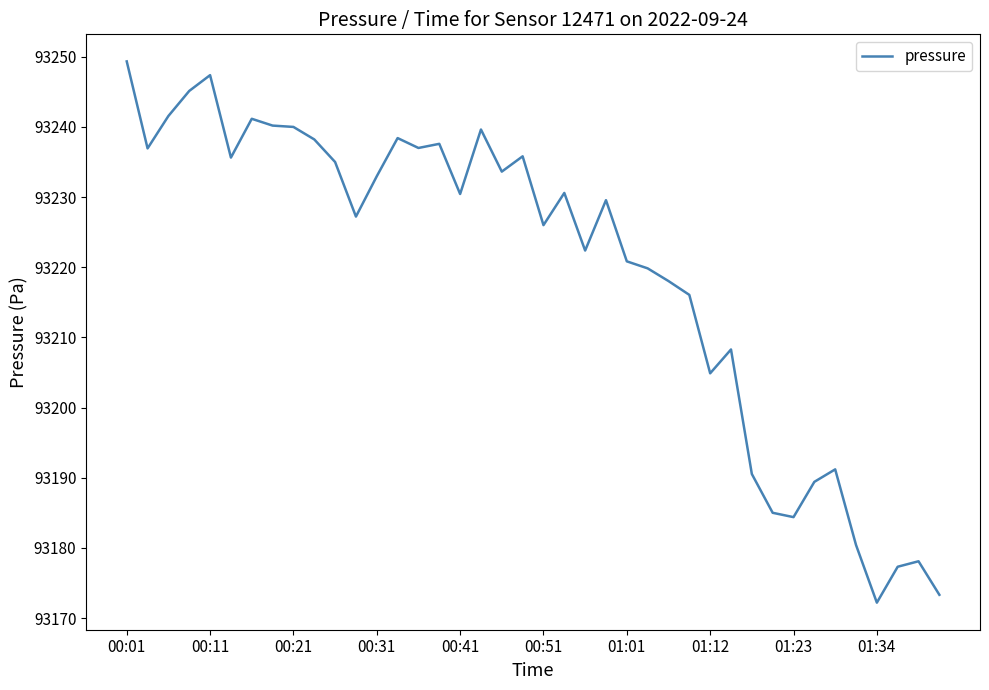

What is the greatest value displayed?

93249.3